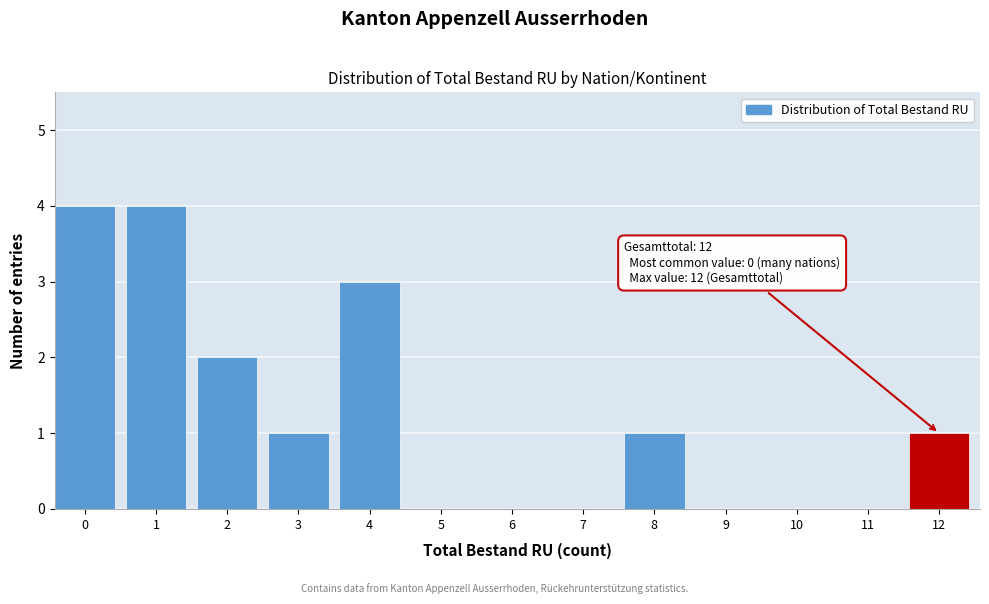

Reading right to left, what are all the values shown in this chart?

12=1	11=0	10=0	9=0	8=1	7=0	6=0	5=0	4=3	3=1	2=2	1=4	0=4